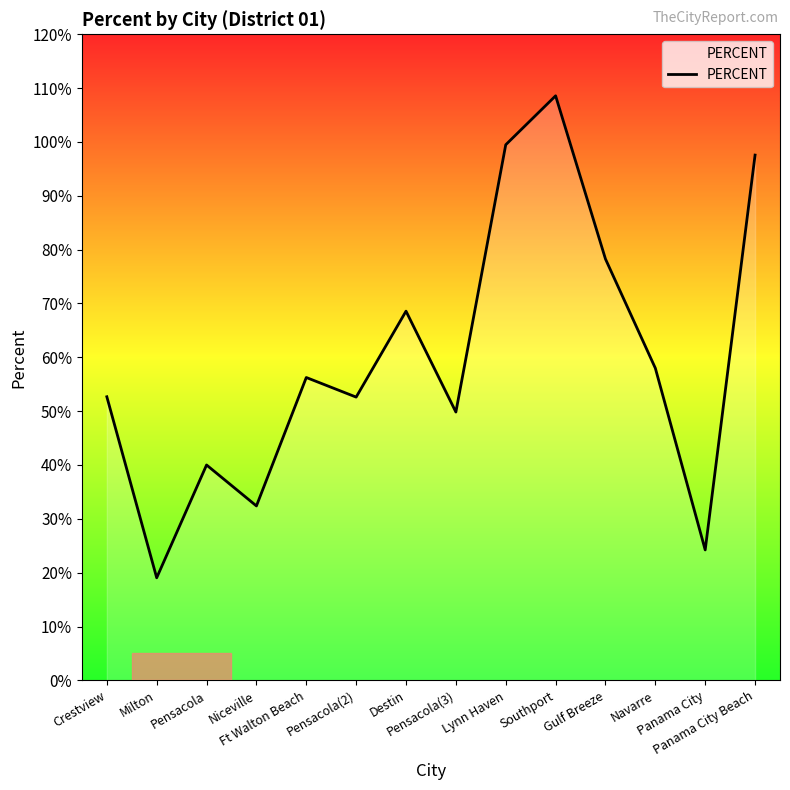

What is the difference between the maximum and minimum values?

0.9